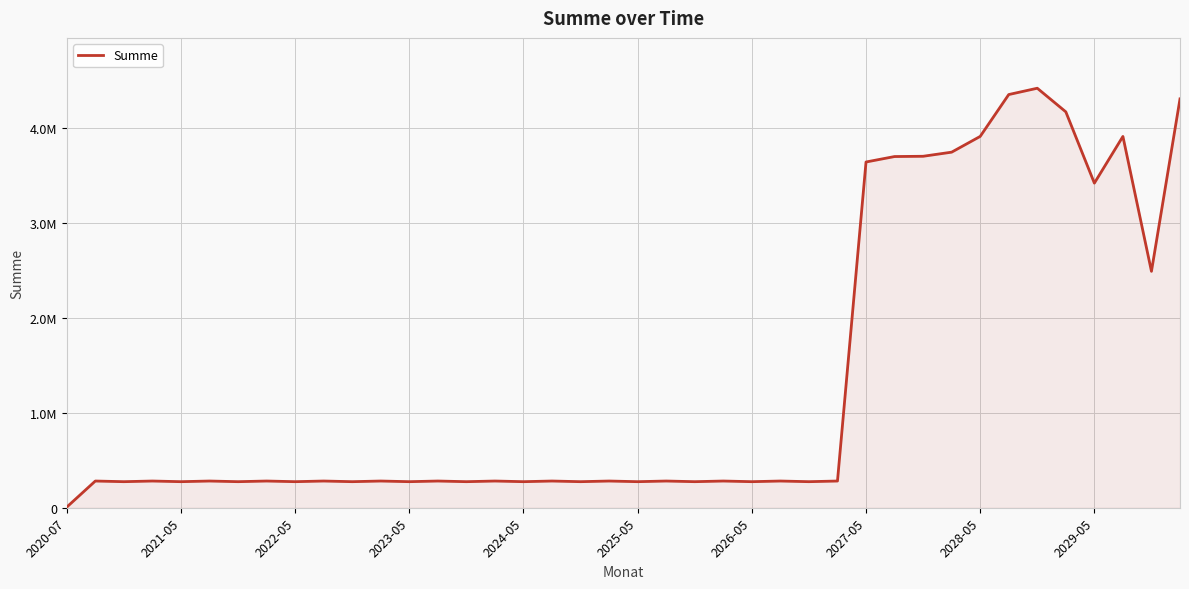

Which category has the lowest value across all series?

2020-07